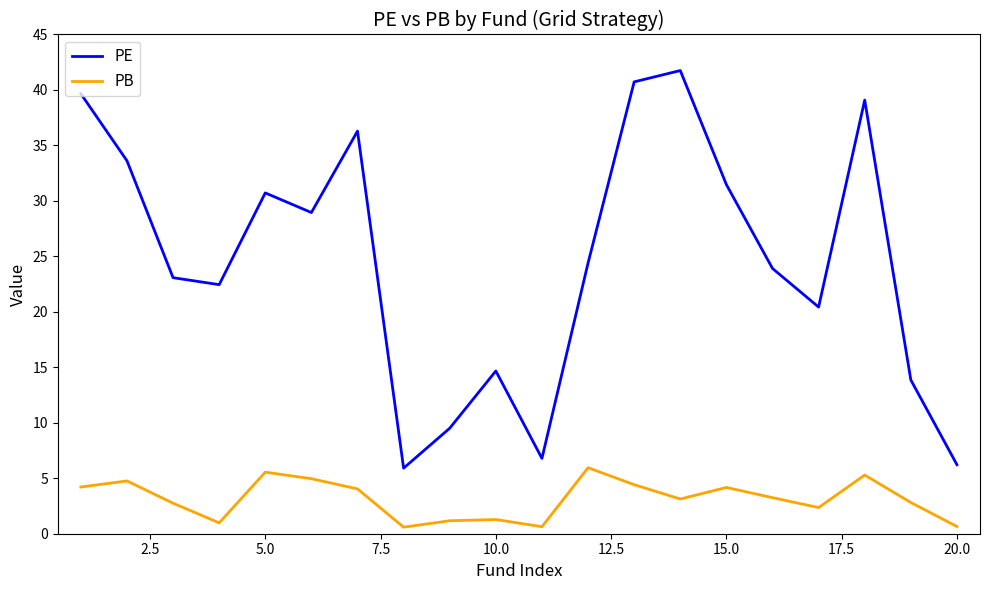

What is the lowest value of the PE series?

5.9